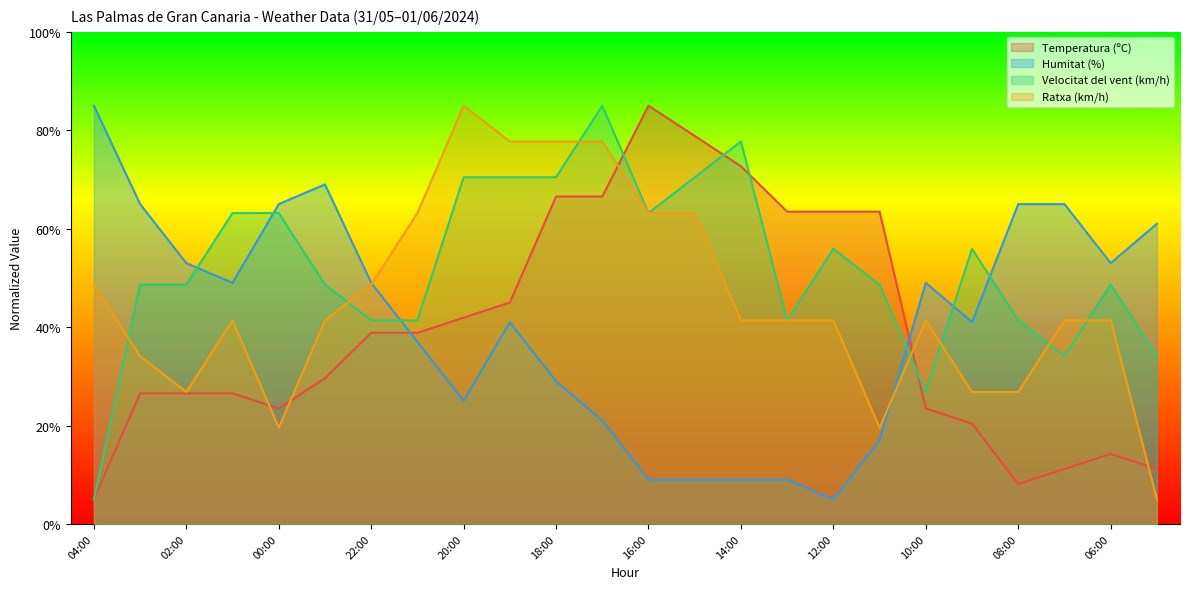

What is the sum of the Ratxa (km/h) values at 00:00 and 09:00?

46.4